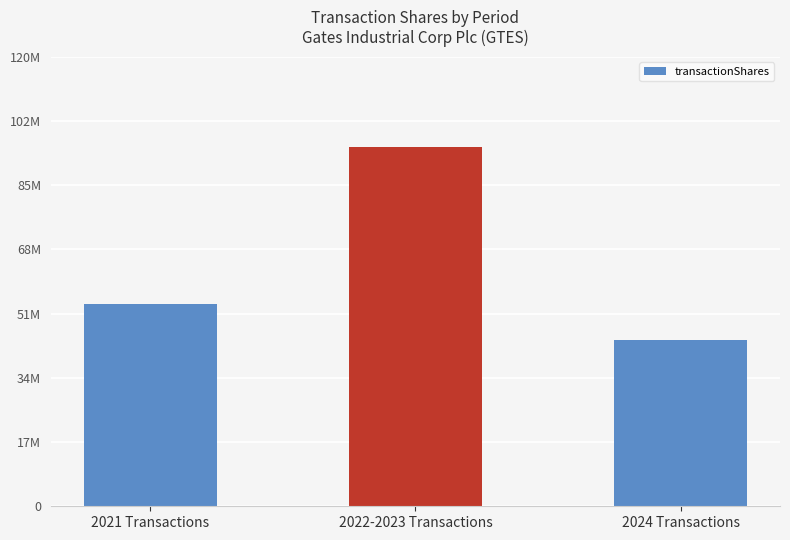

True or false: the data shows 24665366 at 2024 Transactions.

False